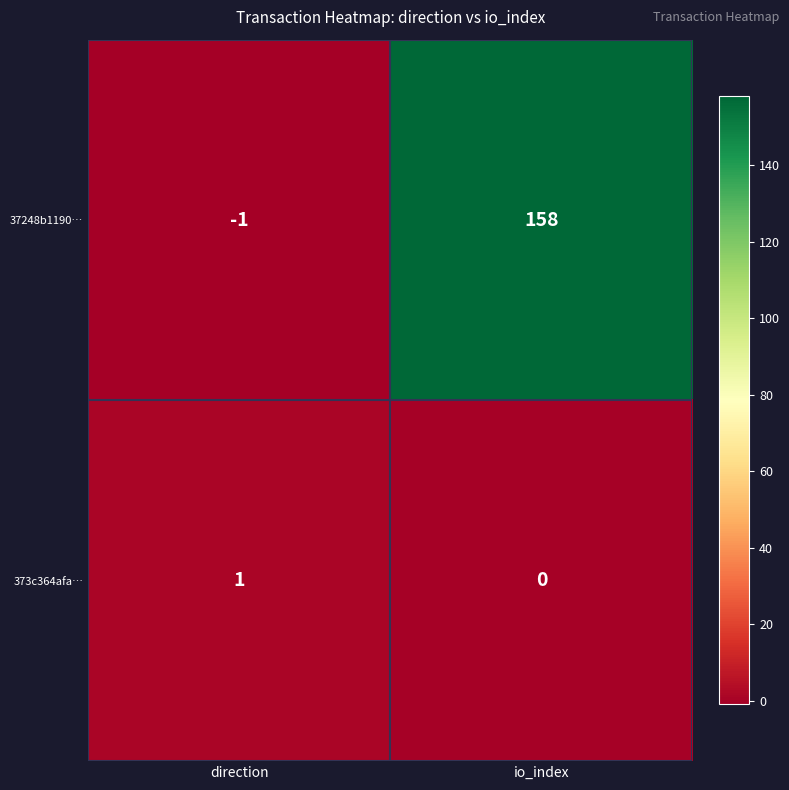

What is the difference between the 37248b1190… values at direction and io_index?

159